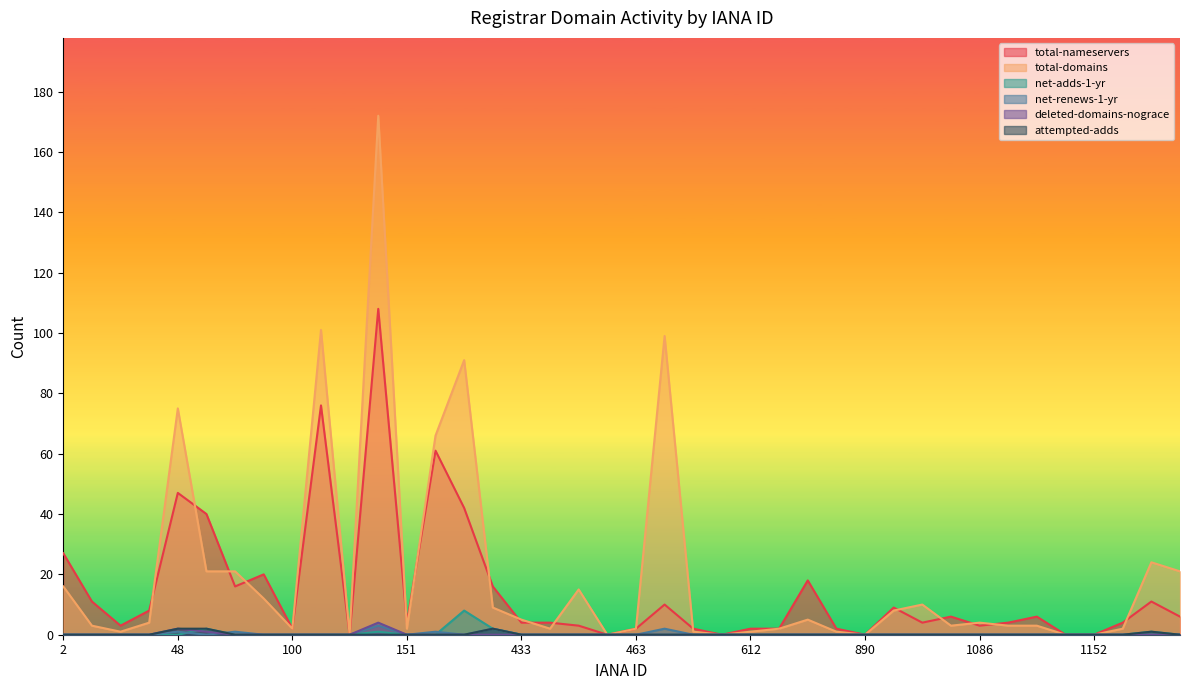

At 625, list the series in order from smallest to largest.

net-adds-1-yr, net-renews-1-yr, deleted-domains-nograce, attempted-adds, total-domains, total-nameservers